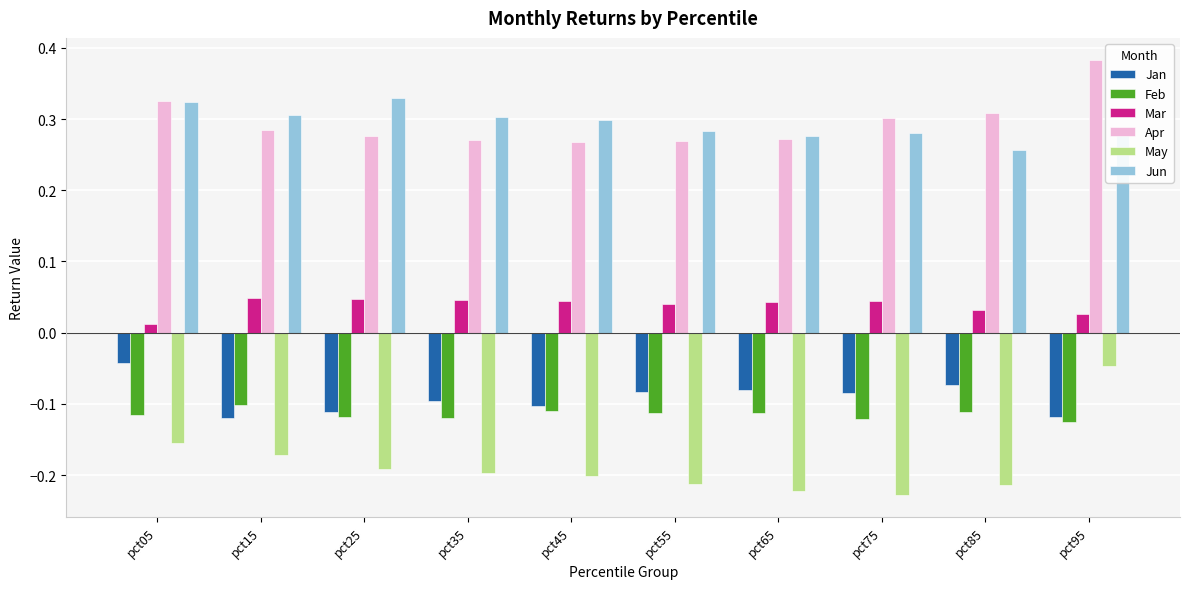

Is the value of Mar at pct05 greater than the value of Jan at pct75?

Yes